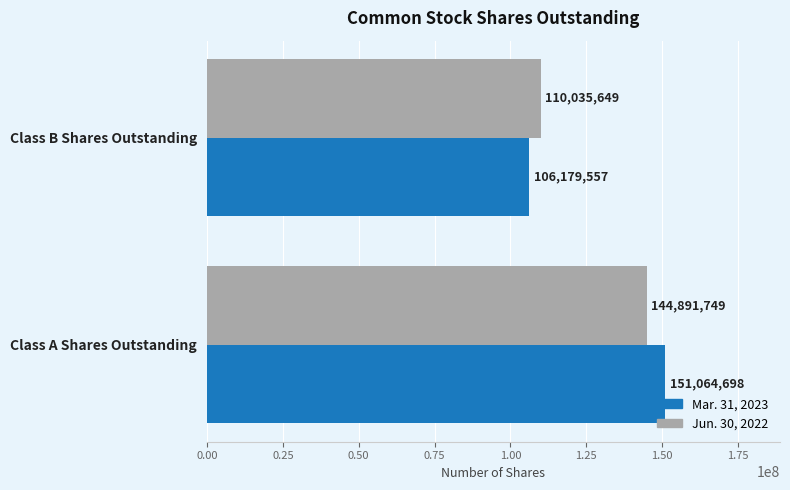

List the series in order of their peak value, highest first.

Mar. 31, 2023, Jun. 30, 2022